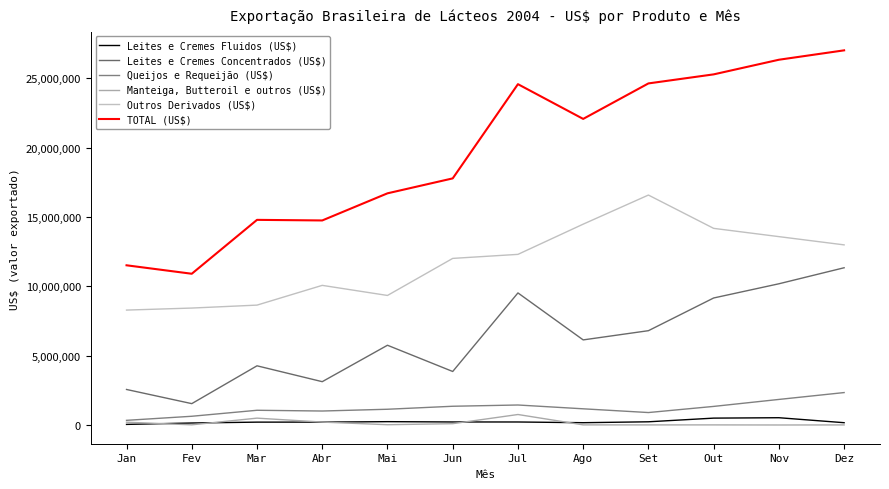

What are all the series names shown in the legend?

Leites e Cremes Fluidos (US$), Leites e Cremes Concentrados (US$), Queijos e Requeijão (US$), Manteiga, Butteroil e outros (US$), Outros Derivados (US$), TOTAL (US$)